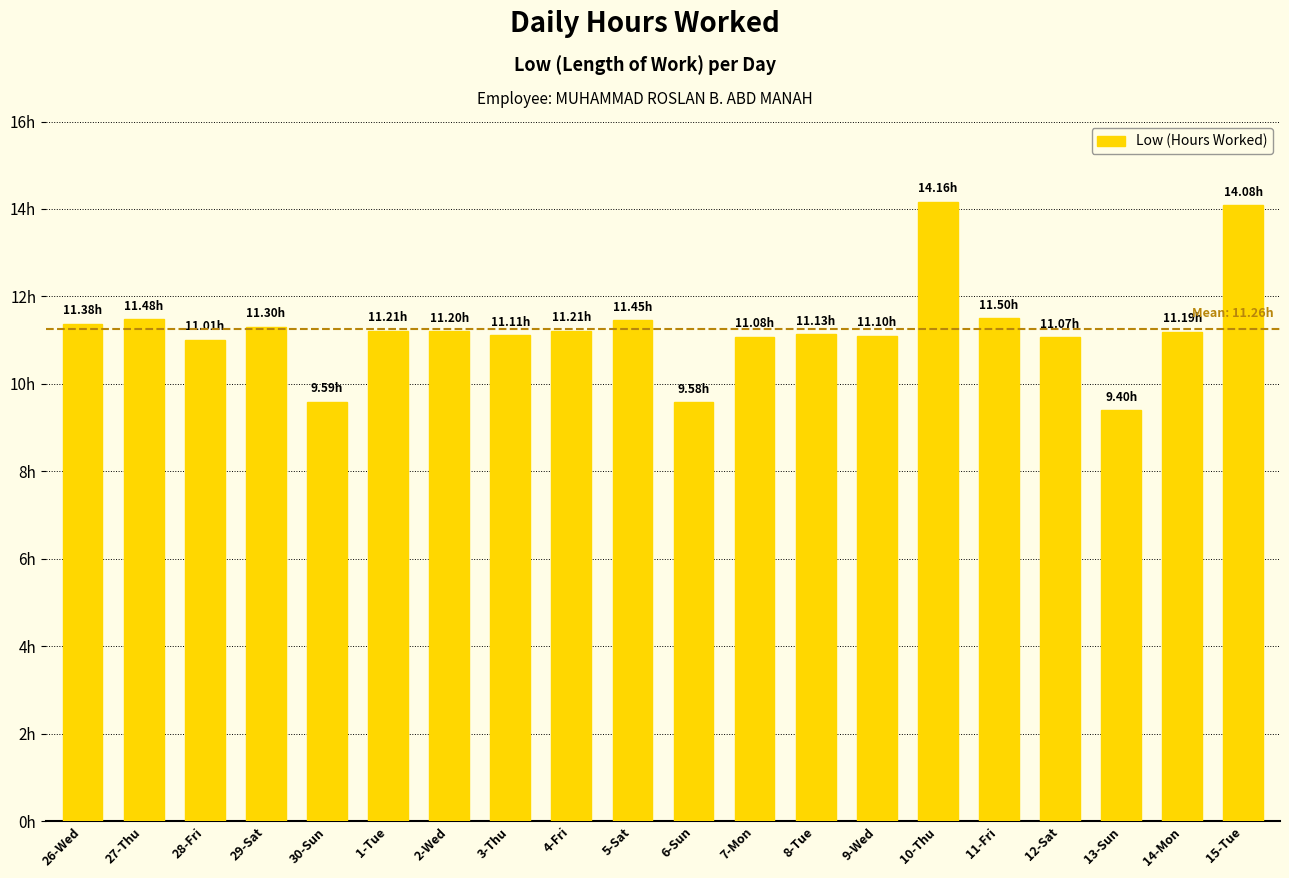

Are the bars horizontal?

No